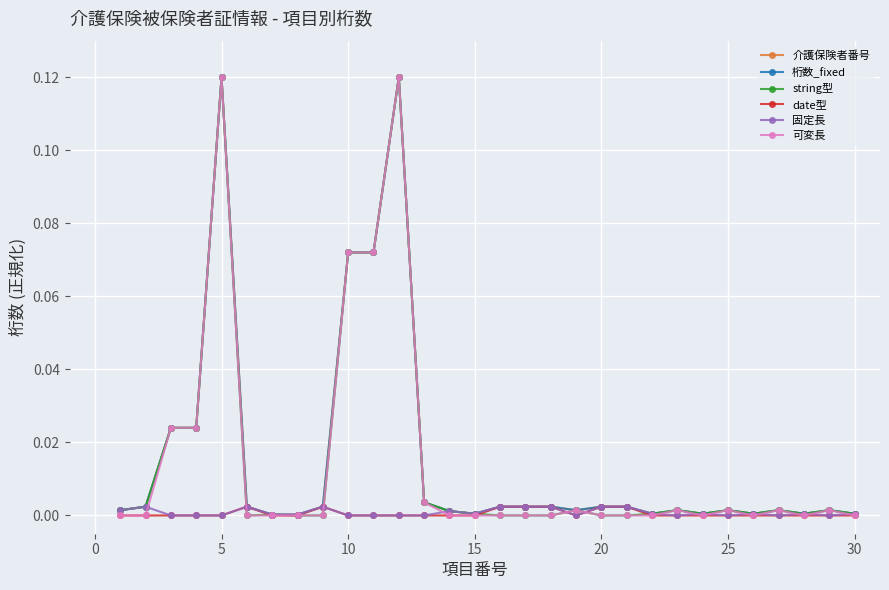

Does the chart display data point markers on the line(s)?

Yes